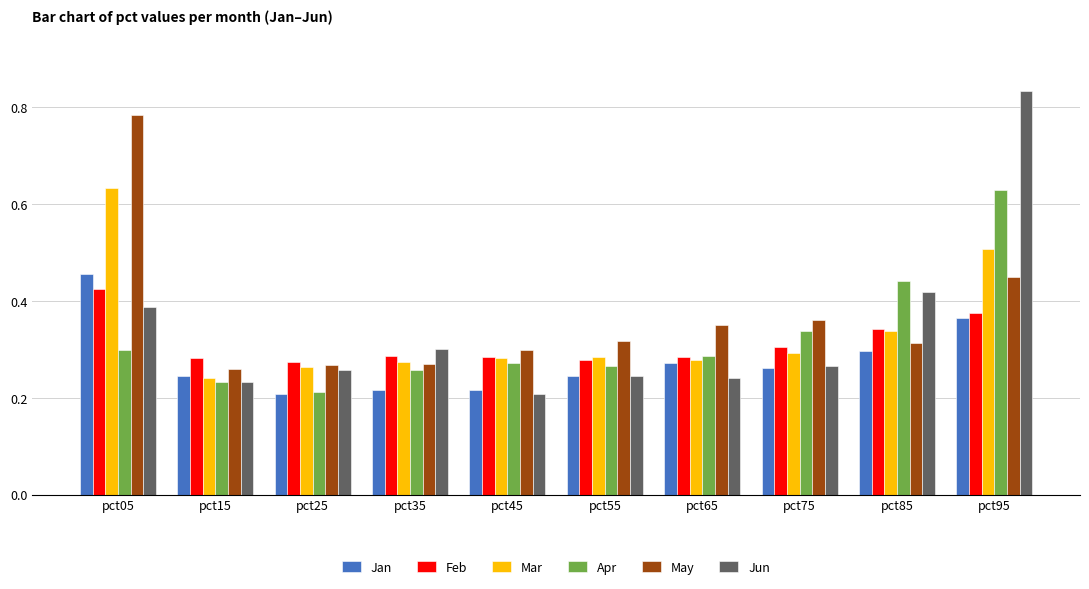

What is the spread (max minus min) of values at pct75?

0.1